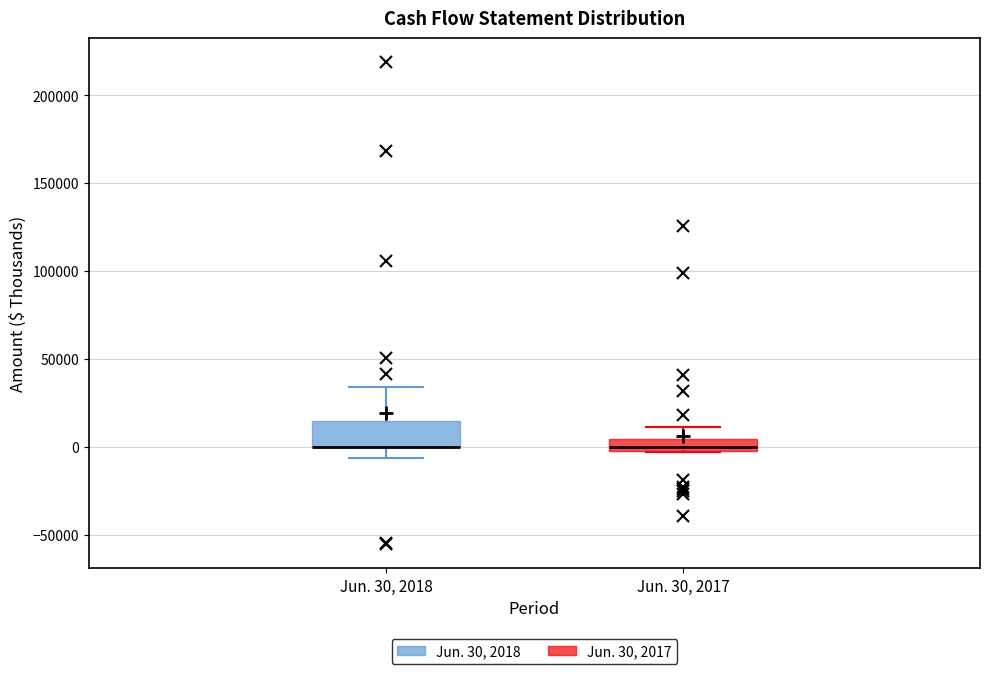

Where is the upper edge of the box for Jun. 30, 2018 on the y-axis? The values are not printed on the chart, so give them approximately, as read against the axis.

15000